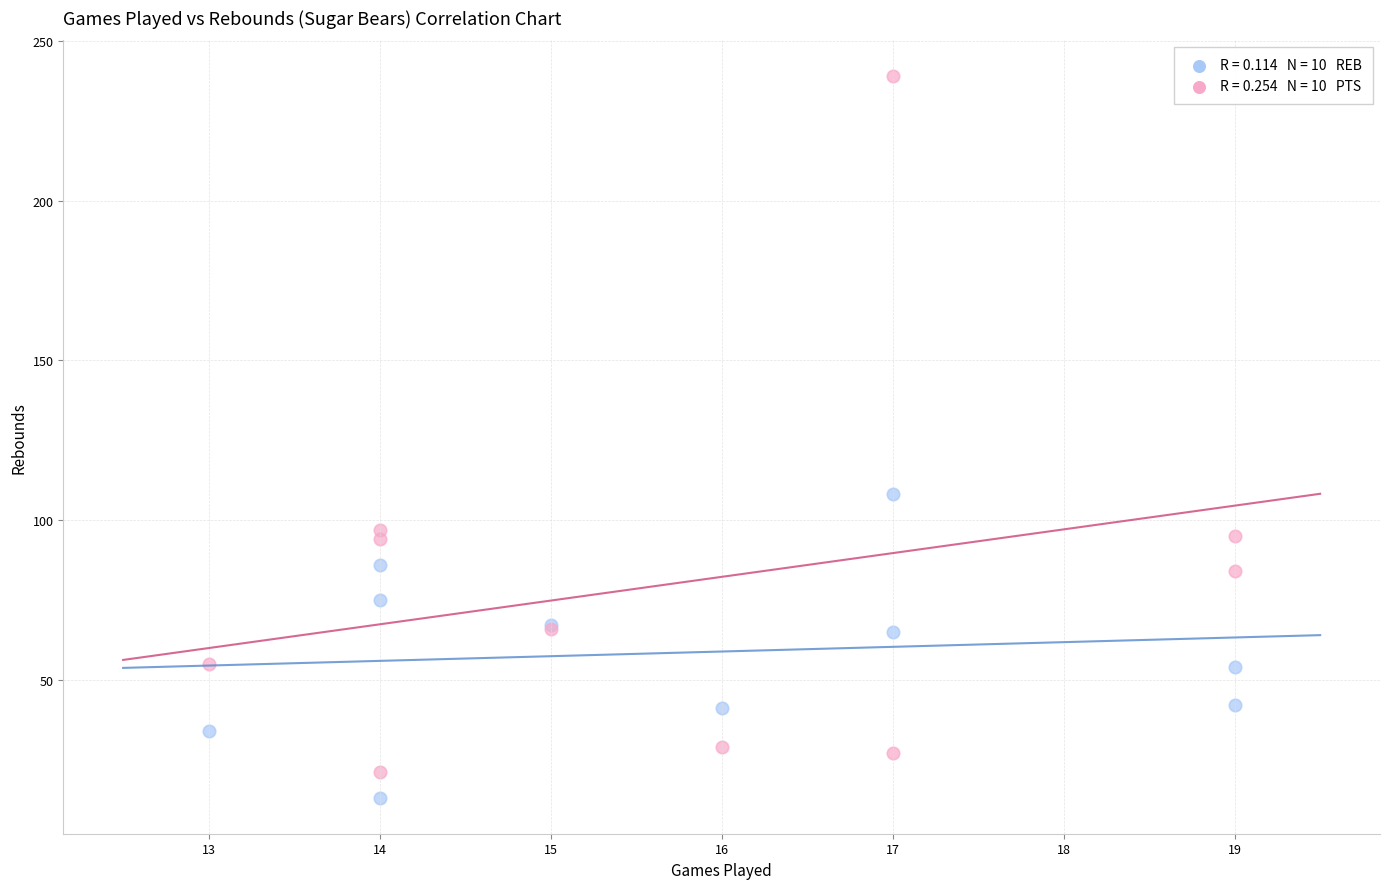

Across all series, what Y value is closest to 126?

108